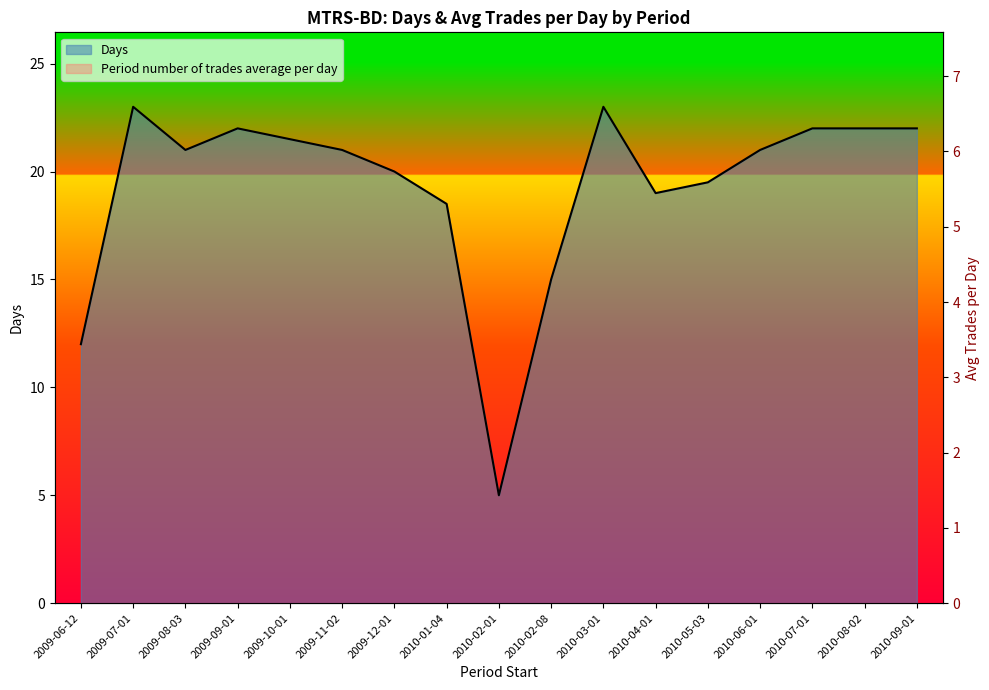

Does the chart have visible grid lines?

No